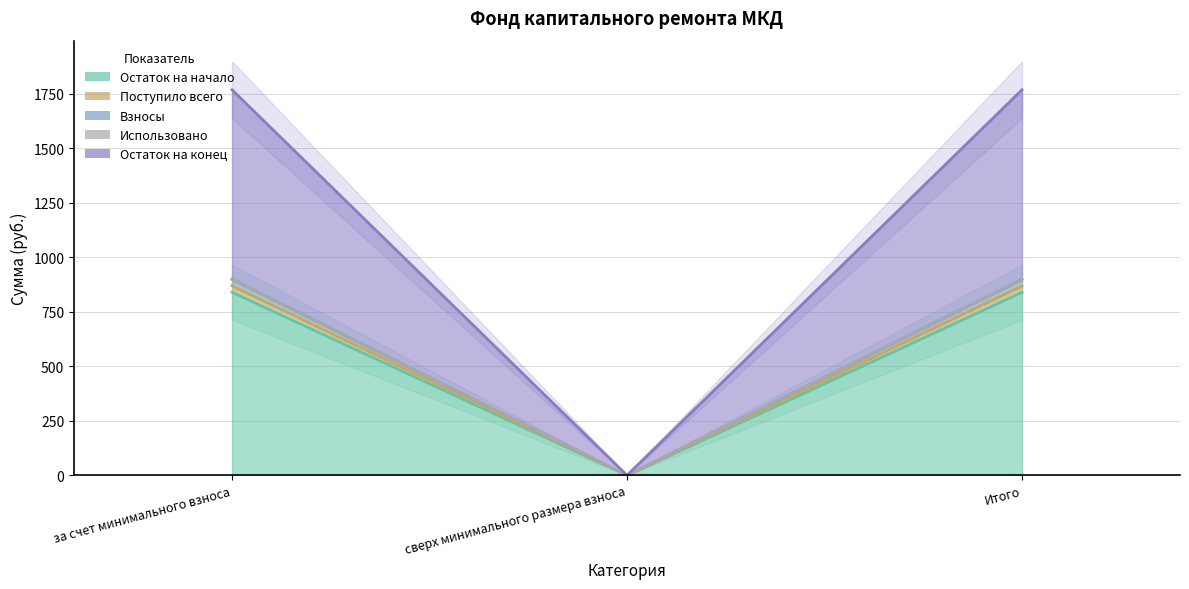

List the labels in order of Остаток на начало value, largest first.

за счет минимального взноса, Итого, сверх минимального размера взноса